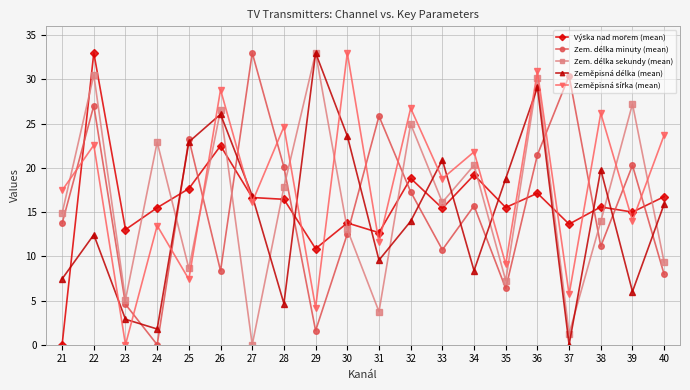

At how many categories does at least one series exceed 17?

19